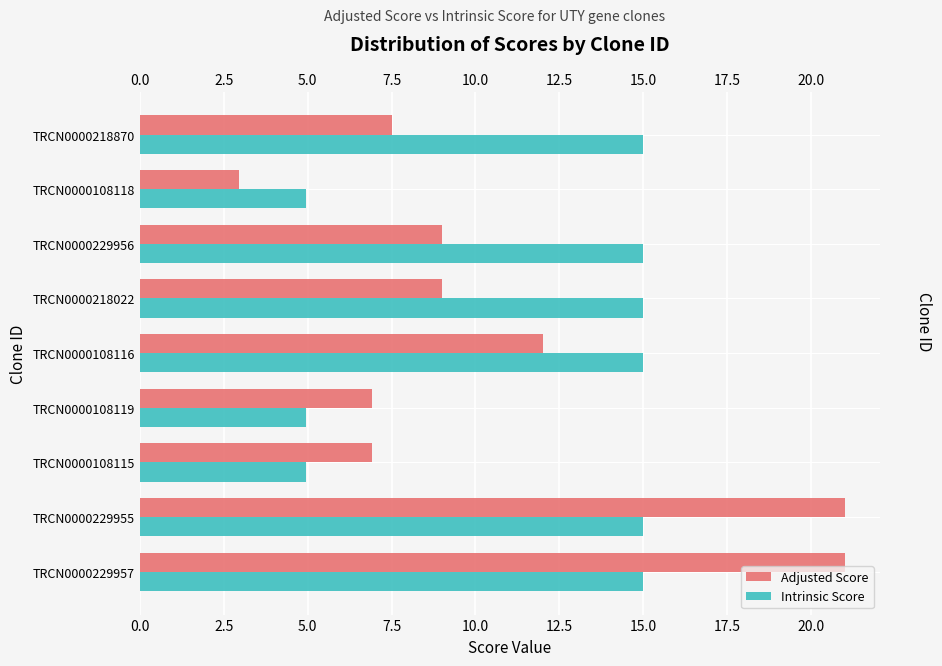

What is the greatest value displayed?

21.0